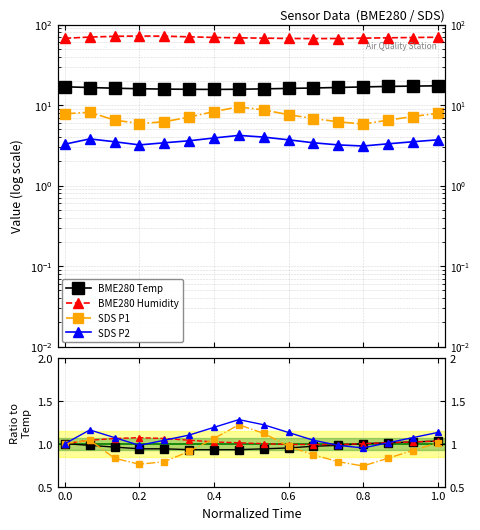

How many interior local valleys does the SDS P2 series have?

2